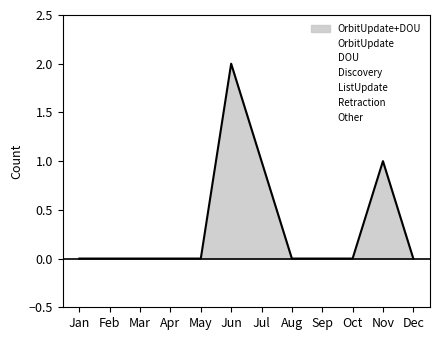

True or false: Discovery has a value of 0 at Dec.

True